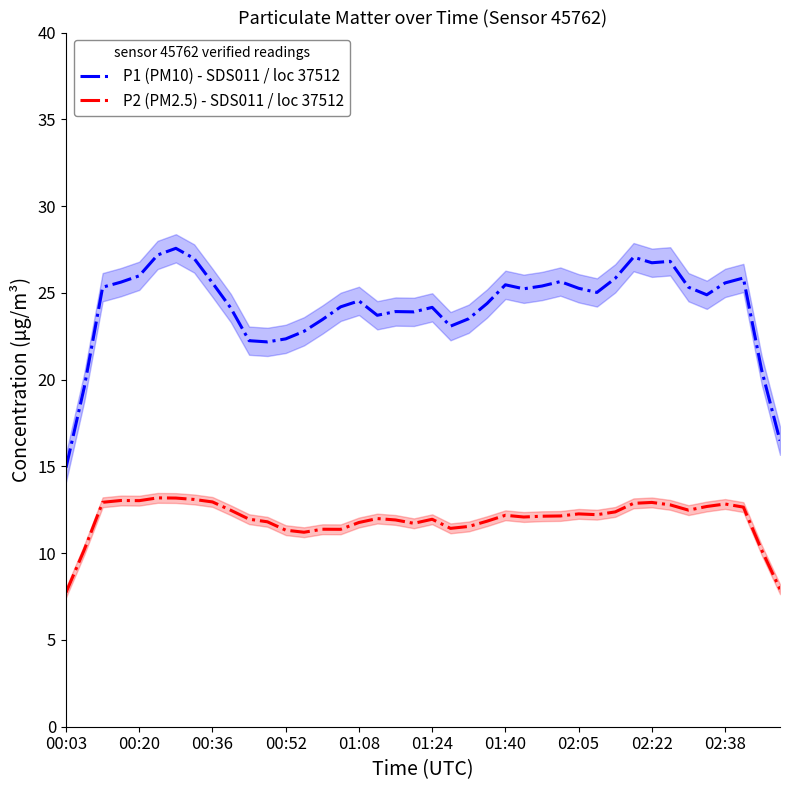

List the series in order of their peak value, highest first.

P1 (PM10) - SDS011 / loc 37512, P2 (PM2.5) - SDS011 / loc 37512